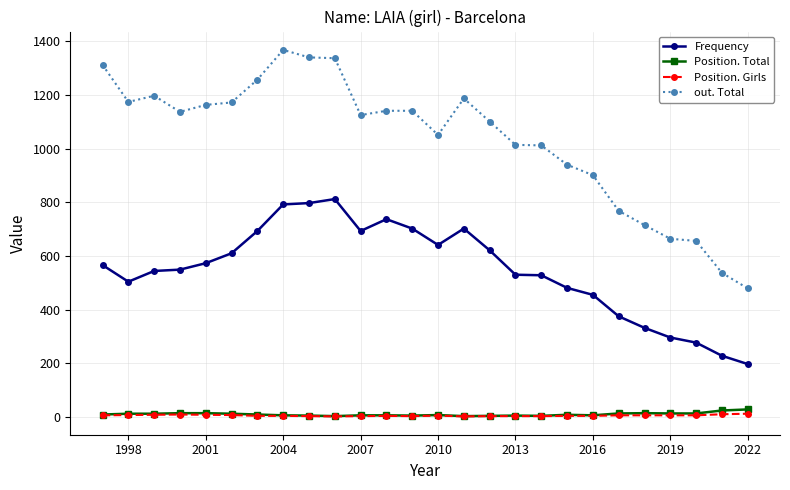

Which series has the widest spread of values?

out. Total